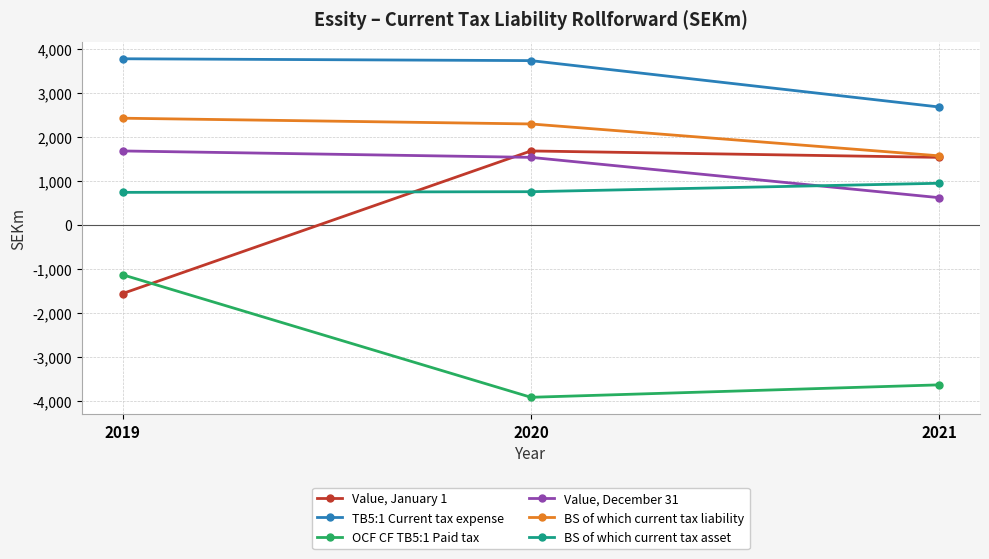

How many lines are shown in the chart?

6